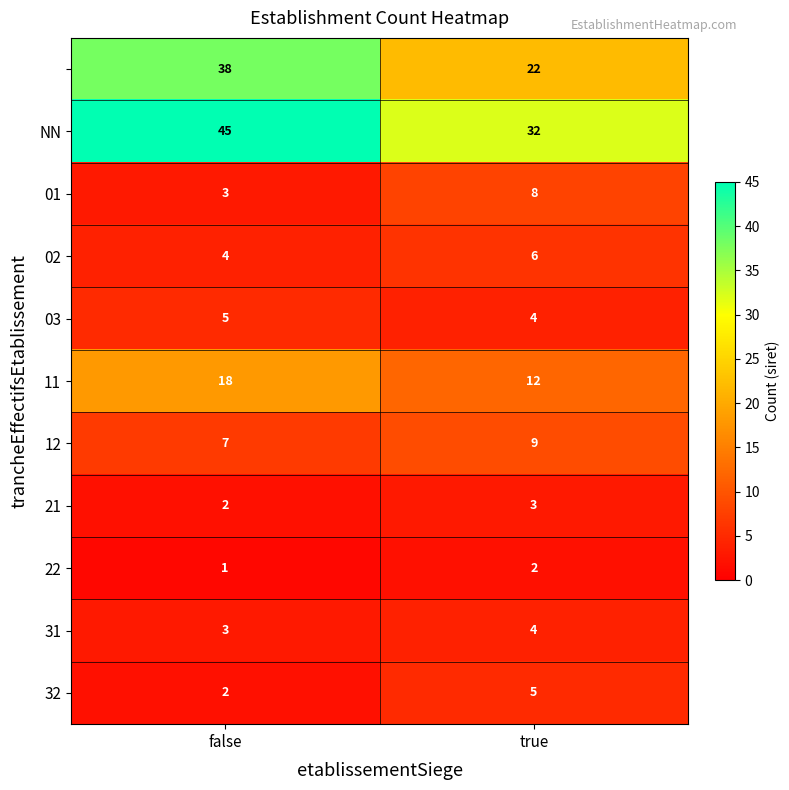

What is the total value across all series at true?

107